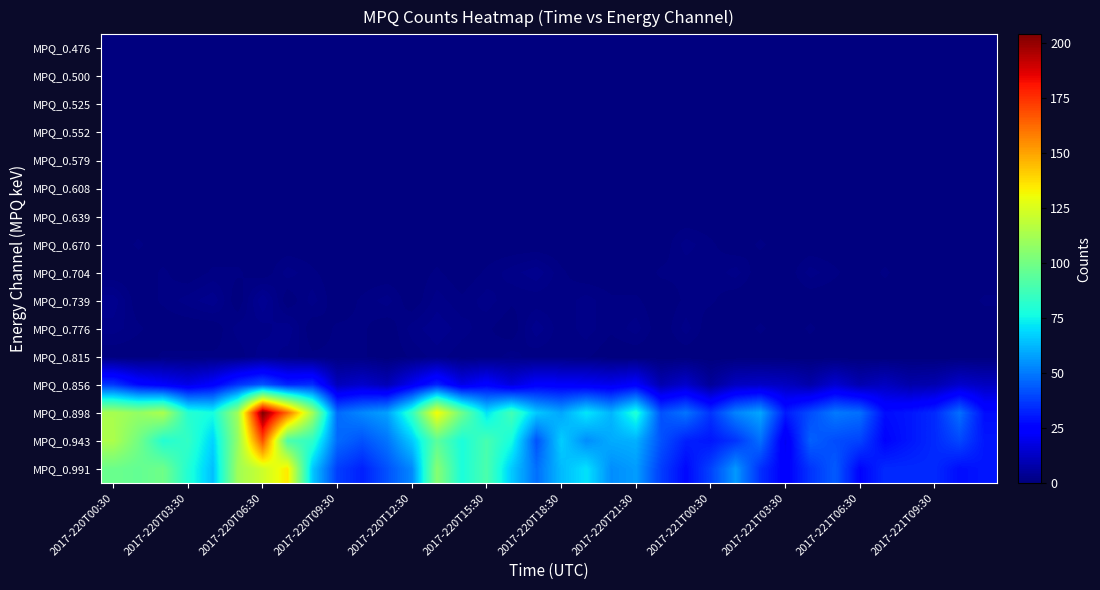

Reading left to right, list all the values displayed in this chart.

MPQ_0.476: 0	0	0	0	0	0	0	0	0	0	0	0	0	0	0	0	0	0	0	0	0	0	0	0	0	0	0	0	0	0	0	0	0	0	0	0
MPQ_0.500: 0	0	0	0	0	0	0	0	0	0	0	0	0	0	0	0	0	0	0	0	0	0	0	0	0	0	0	0	0	0	0	0	0	0	0	0
MPQ_0.525: 0	0	0	0	0	0	0	0	0	0	0	0	0	0	0	0	0	0	0	0	0	0	0	0	0	0	0	0	0	0	0	0	0	0	0	0
MPQ_0.552: 0	0	0	0	0	0	0	0	0	0	0	0	0	0	0	0	0	0	0	0	0	0	0	0	0	0	0	0	0	0	0	0	0	0	0	0
MPQ_0.579: 0	0	0	0	0	0	0	0	0	0	0	0	0	0	0	0	0	0	0	0	0	0	0	0	0	0	0	0	0	0	0	0	0	0	0	0
MPQ_0.608: 0	0	0	0	0	0	0	0	0	0	0	0	0	0	0	0	0	0	0	0	0	0	0	0	0	0	0	0	0	0	0	0	0	0	0	0
MPQ_0.639: 0	0	0	0	0	0	0	0	0	0	0	0	0	0	0	0	0	0	0	0	0	0	0	0	0	0	0	0	0	0	0	0	0	0	0	0
MPQ_0.670: 0	1	0	0	0	0	0	0	0	0	0	0	0	0	0	0	0	0	0	0	0	0	0	2	1	0	1	0	0	0	0	0	0	0	0	0
MPQ_0.704: 0	0	1	0	1	1	0	2	1	0	0	0	0	1	0	1	2	3	1	0	0	0	1	1	1	2	0	0	2	1	0	1	0	0	0	0
MPQ_0.739: 3	0	1	2	3	0	4	0	2	0	1	2	0	2	1	2	1	1	1	2	1	1	0	1	1	0	0	0	0	0	0	0	0	0	0	1
MPQ_0.776: 2	1	0	0	0	2	2	3	0	1	1	0	2	3	2	1	0	3	1	2	1	2	0	2	0	0	1	0	1	0	0	0	0	0	0	0
MPQ_0.815: 0	0	1	1	1	1	3	2	1	1	1	0	1	2	1	1	2	1	1	1	0	0	0	0	0	0	0	0	0	0	0	0	0	0	0	0
MPQ_0.856: 37	27	23	19	24	36	43	33	35	11	14	10	21	33	19	25	17	24	23	22	20	24	9	14	5	12	13	12	8	15	9	12	8	9	14	12
MPQ_0.898: 113	108	114	81	77	111	204	162	112	47	53	58	84	132	99	71	88	66	59	72	62	80	42	49	36	52	59	31	41	50	48	28	30	34	48	28
MPQ_0.943: 114	100	80	84	68	108	168	90	83	47	42	49	66	94	78	89	77	42	67	54	60	61	42	32	30	36	48	21	45	41	39	26	30	34	40	30
MPQ_0.991: 98	96	99	80	64	111	122	135	66	38	32	42	53	105	78	90	66	48	63	71	54	57	38	27	39	56	35	24	36	44	26	34	34	34	28	30